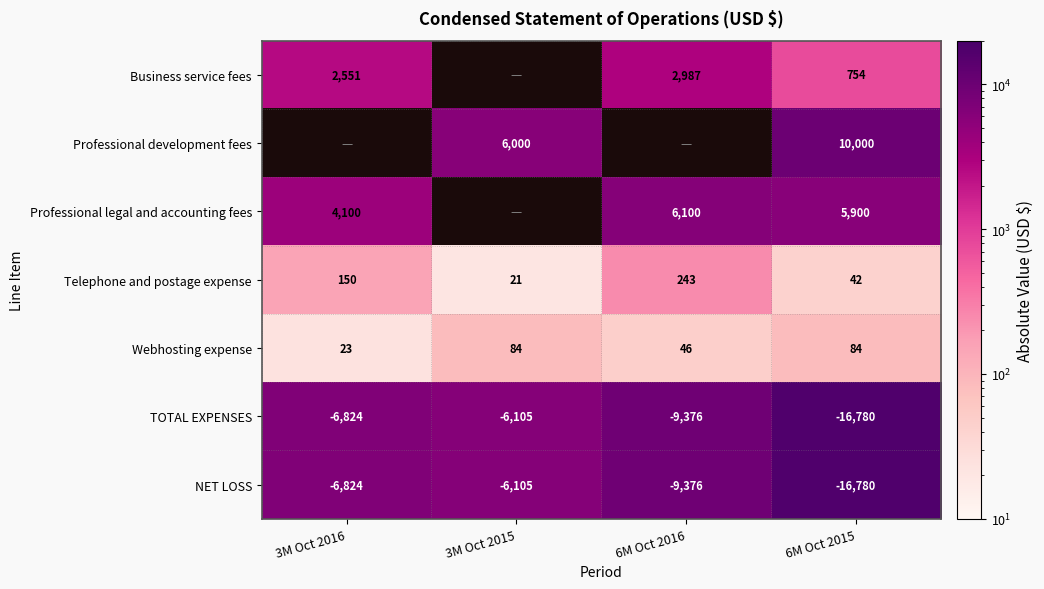

At which label is Telephone and postage expense closest to 132?

3M Oct 2016